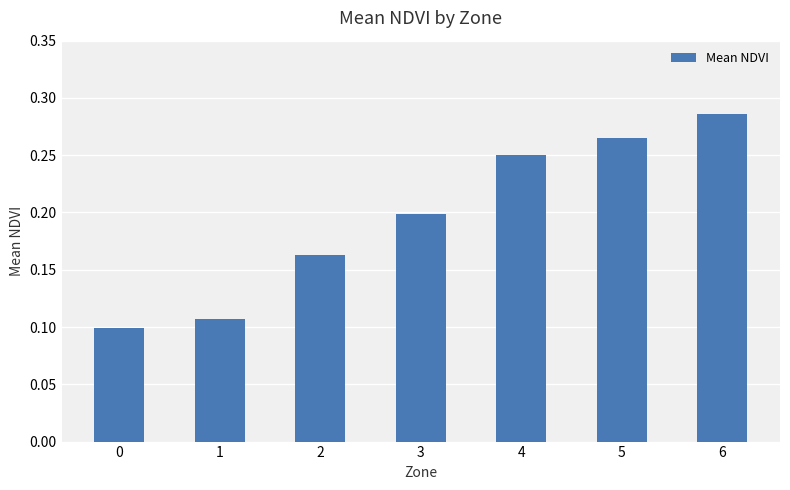

What is the sum of all values?

1.4